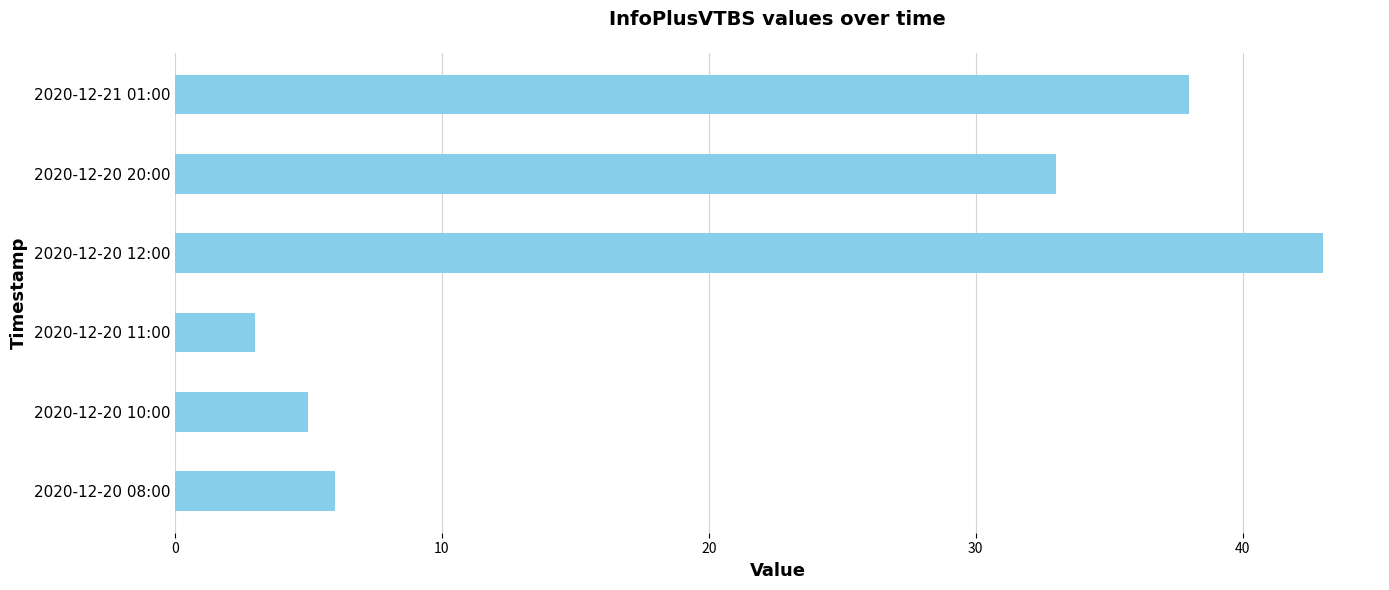

Reading bottom to top, extract all data points from this chart.

6	5	3	43	33	38